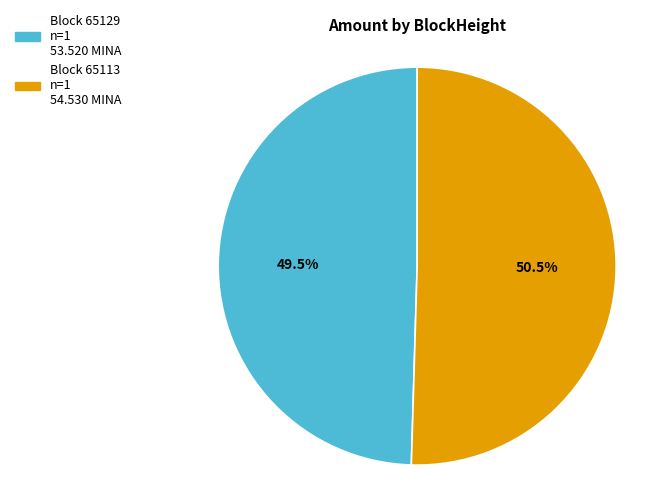

Does any single category account for the majority?

Yes